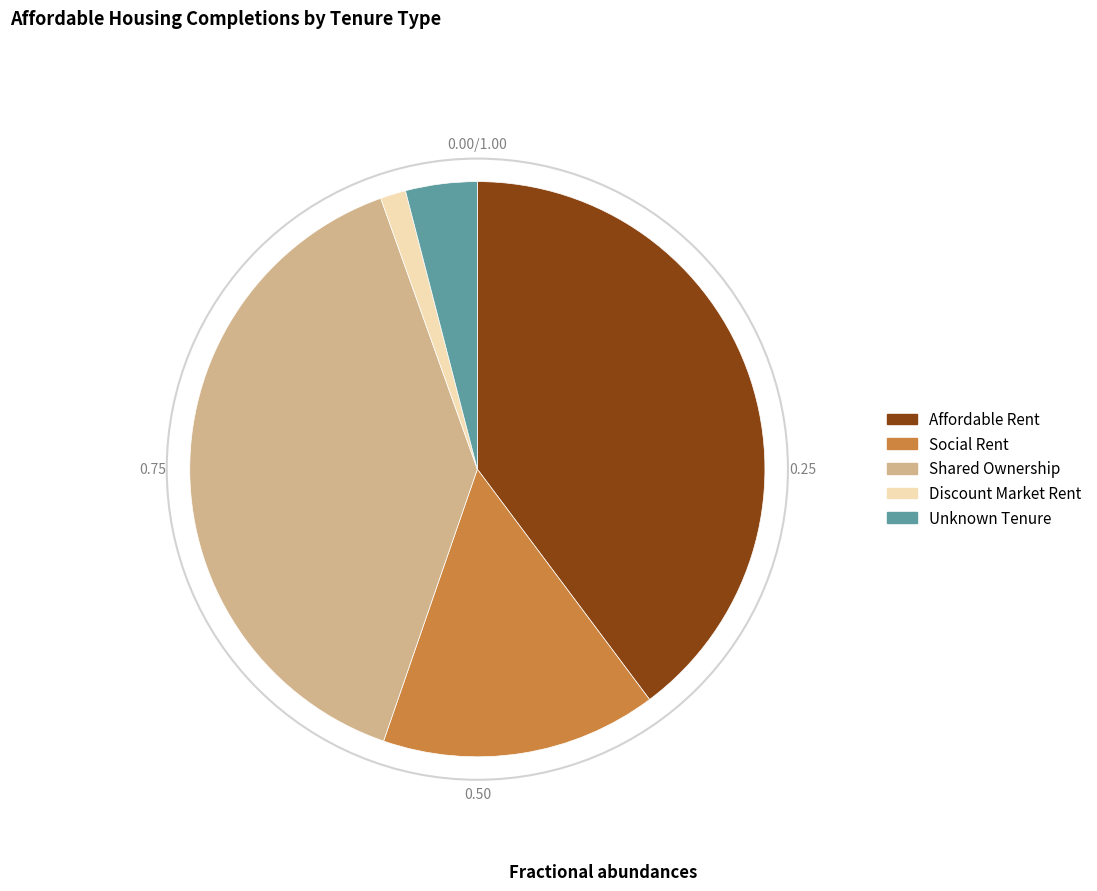

Rank the categories by value from highest to lowest.

Affordable Rent, Shared Ownership, Social Rent, Unknown Tenure, Discount Market Rent